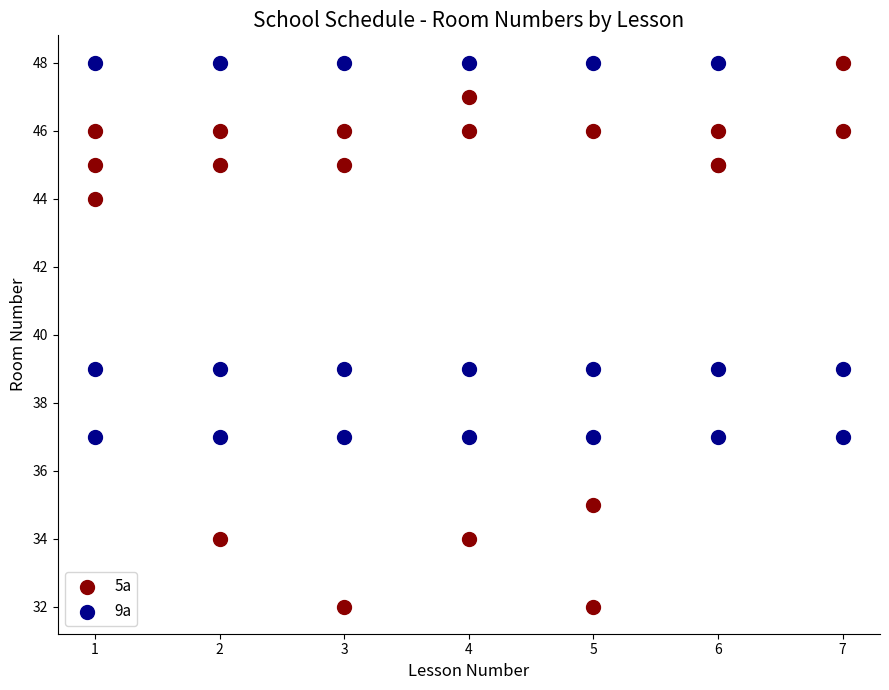

Which series has the largest Y range (max minus min)?

5а